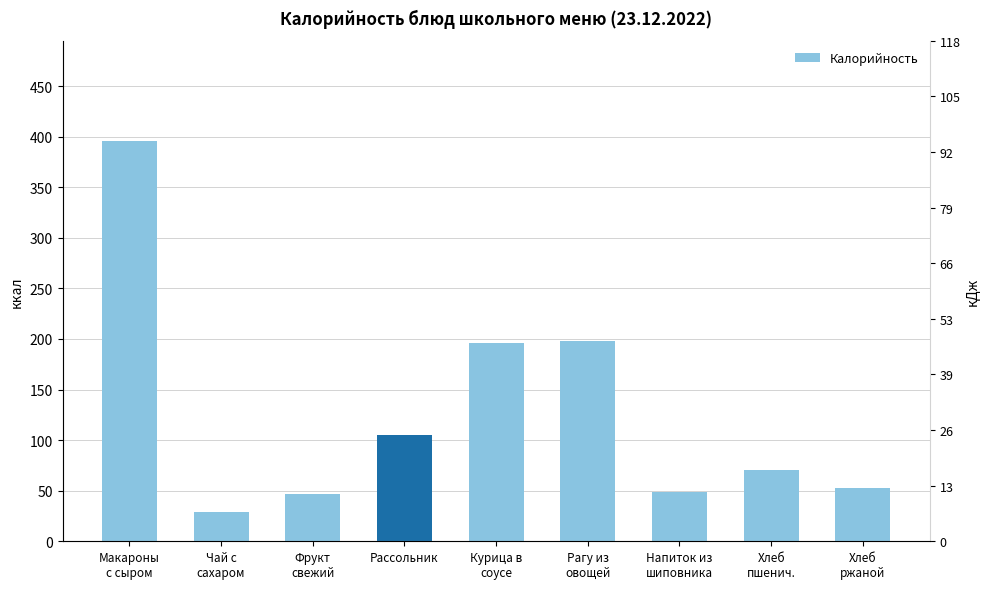

Read the value at Чай с
сахаром.

28.5